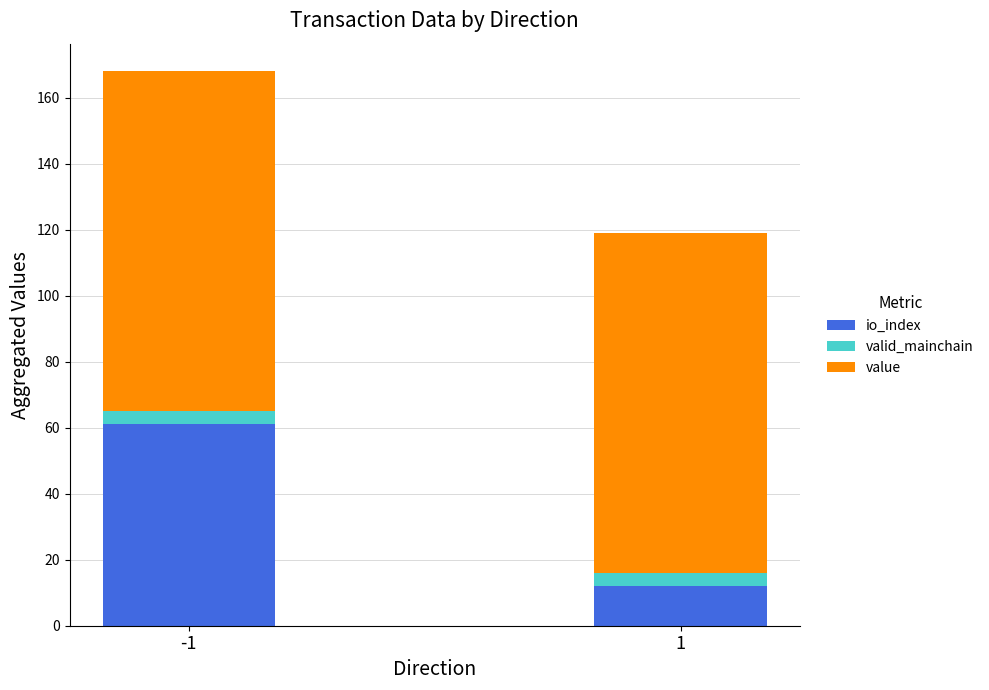

What is the total value across all series at 1?

119.0